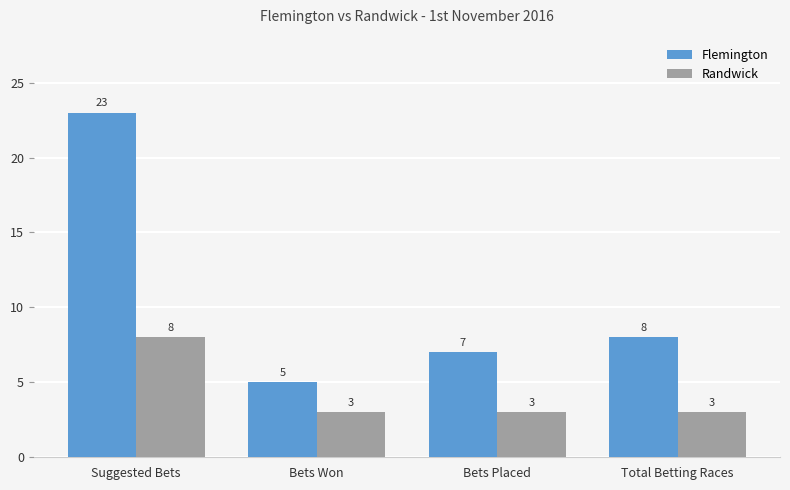

Reading left to right, transcribe all the data shown in this chart.

Flemington: Suggested Bets=23	Bets Won=5	Bets Placed=7	Total Betting Races=8
Randwick: Suggested Bets=8	Bets Won=3	Bets Placed=3	Total Betting Races=3